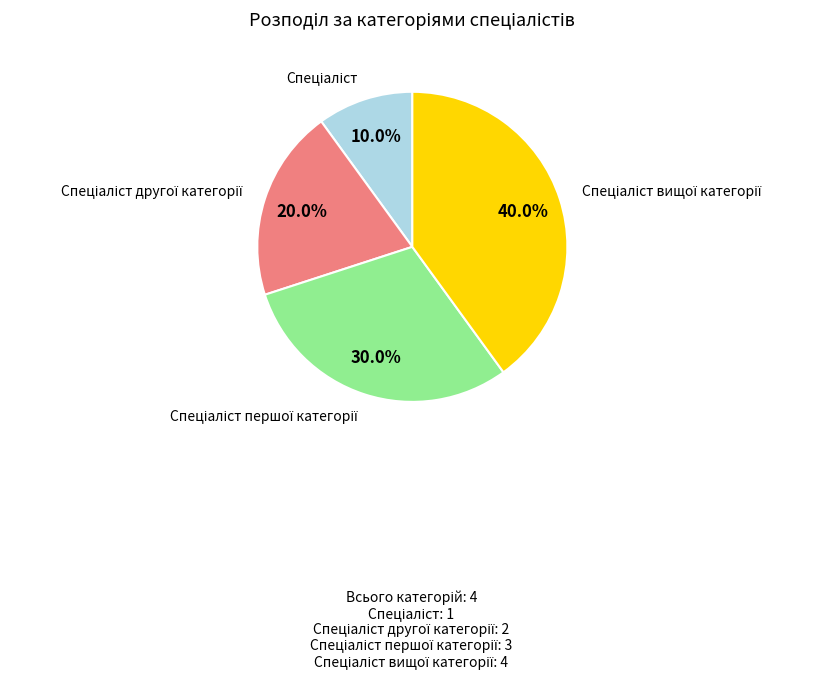

Does any single category account for the majority?

No